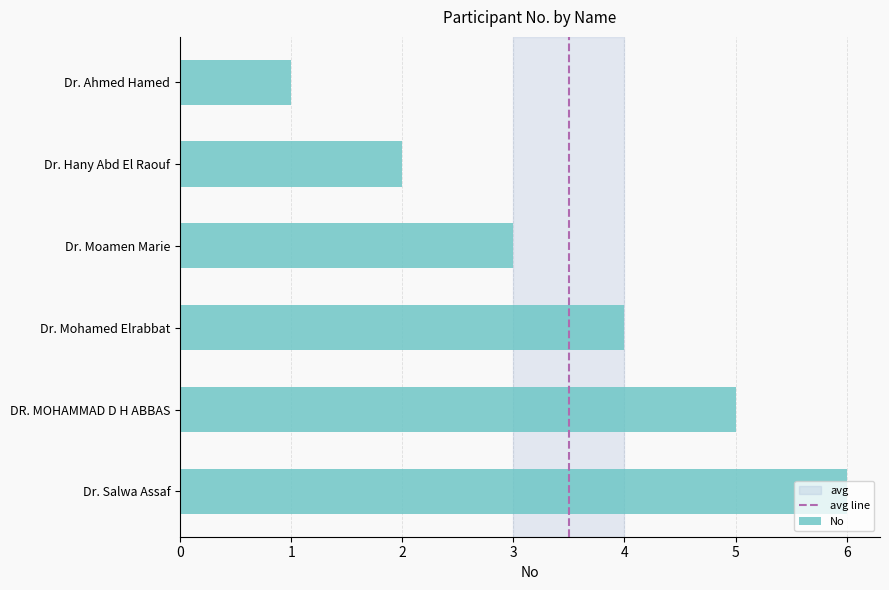

What is the label of the 6th bar from the top?

Dr. Salwa Assaf